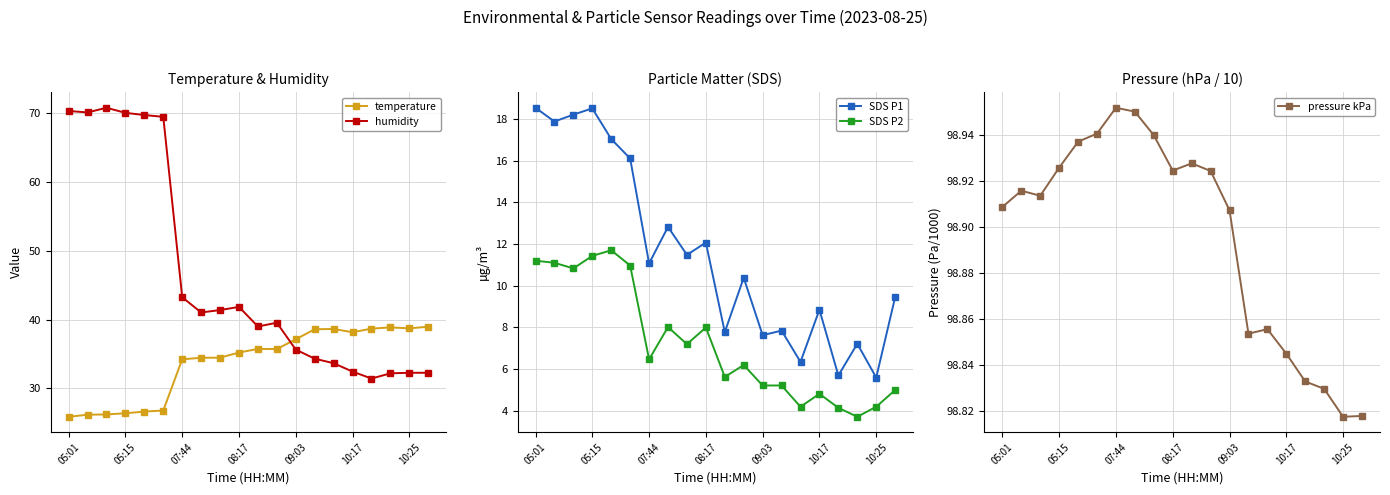

How many data points does each series have?

20